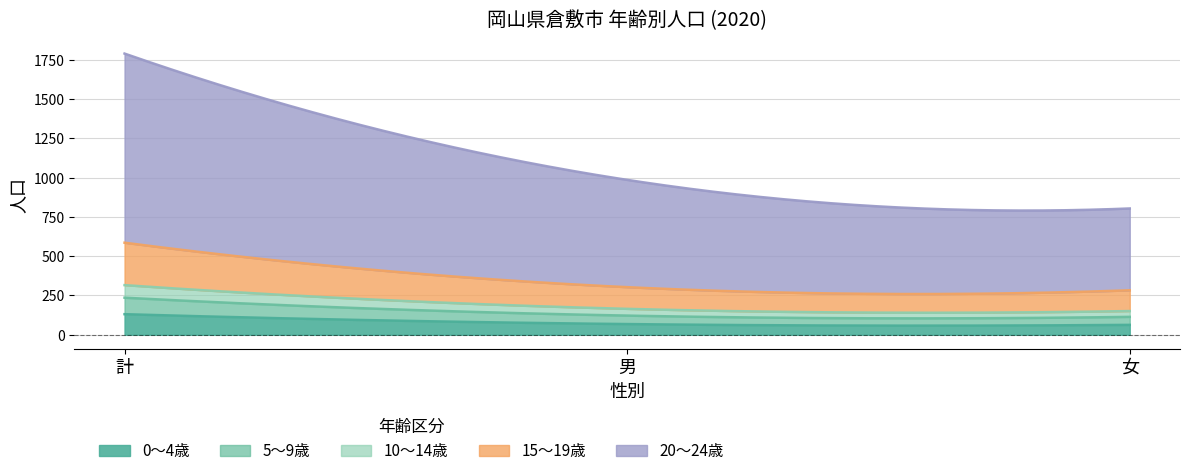

What is the value of the 10～14歳 point at the 1st from the left?

80